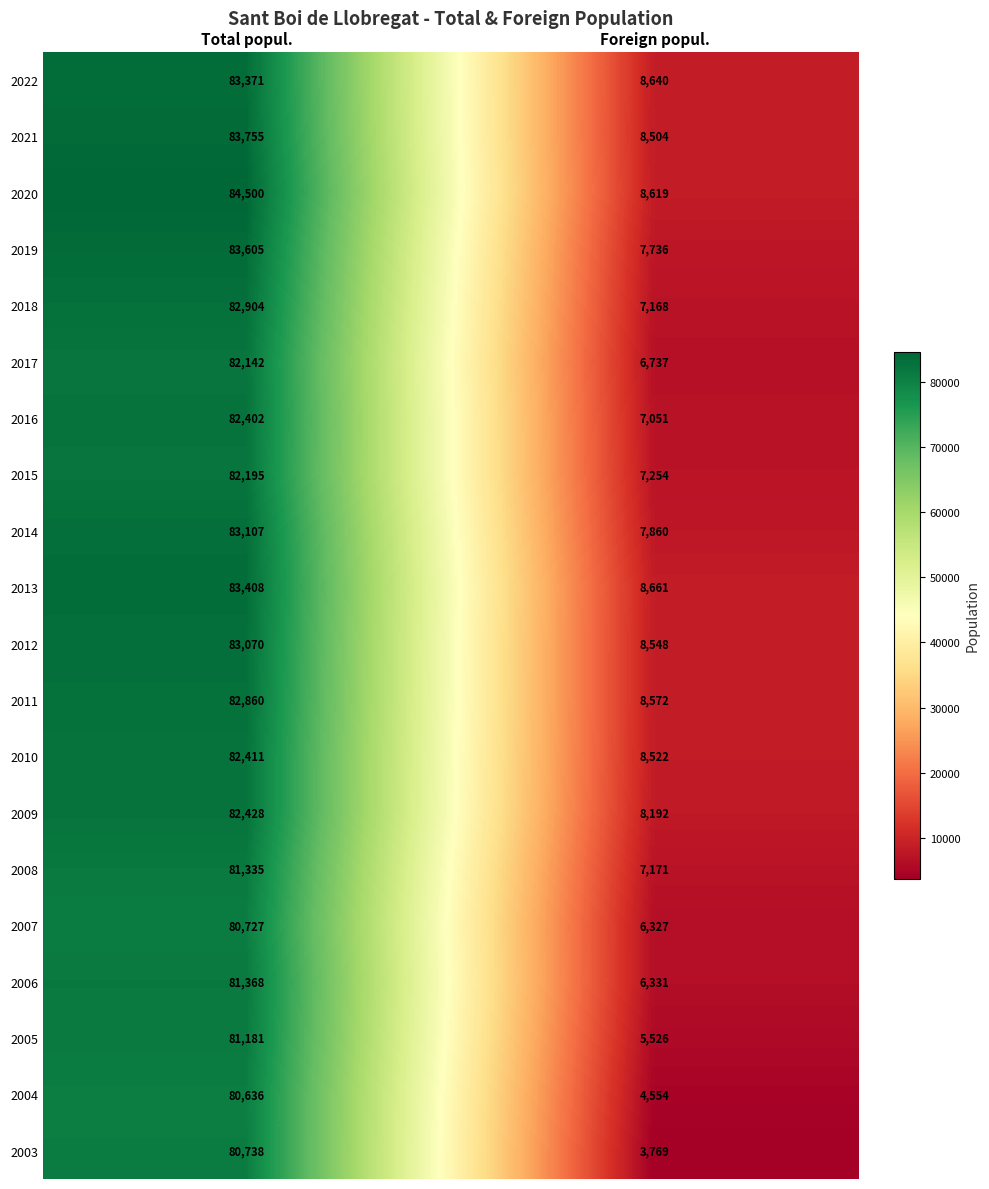

What is the average value of the 2014 series?

45484